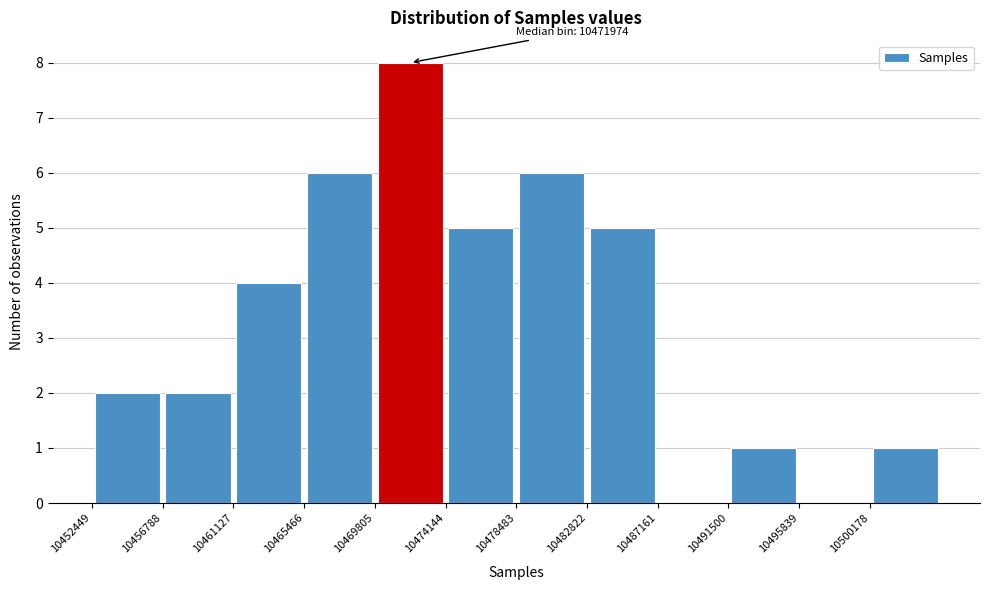

Over which range of the x-axis is the bar tallest?

10470000 to 10474000